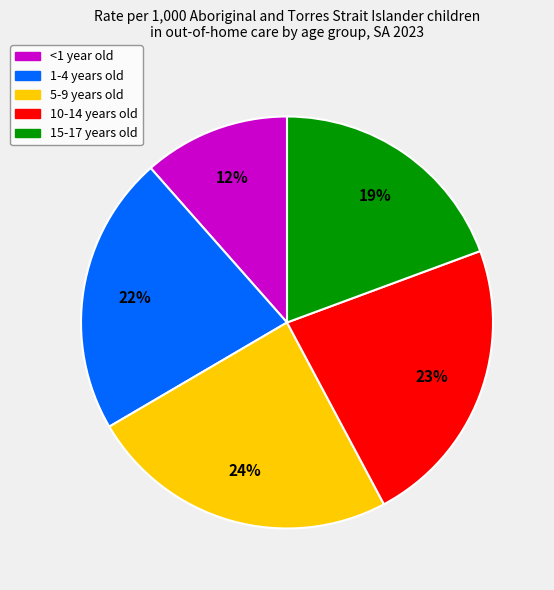

Combined, do 5-9 years old and 1-4 years old account for over 50%?

No